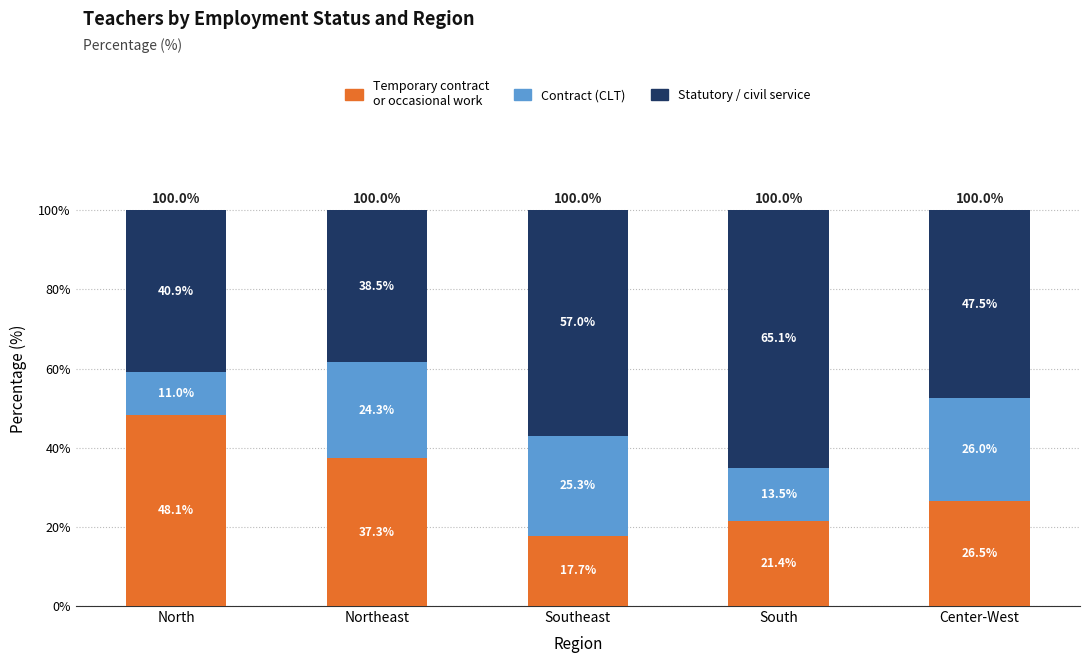

Reading left to right, transcribe the values for Temporary contract or occasional work.

48.1	37.3	17.7	21.4	26.5